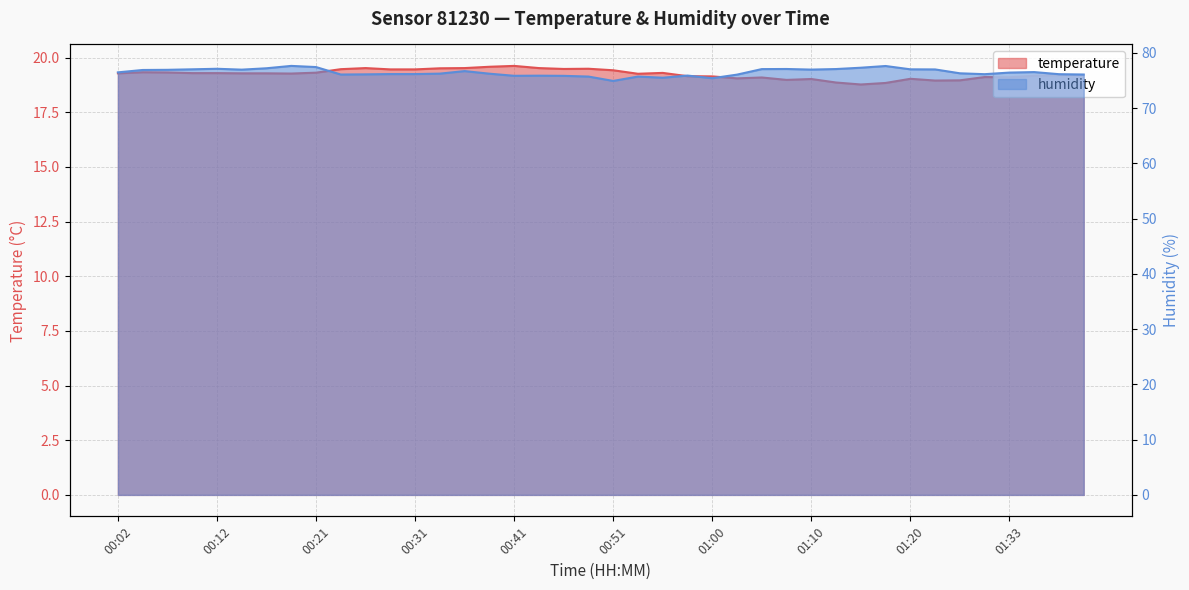

How many values in the temperature series exceed 19?

34